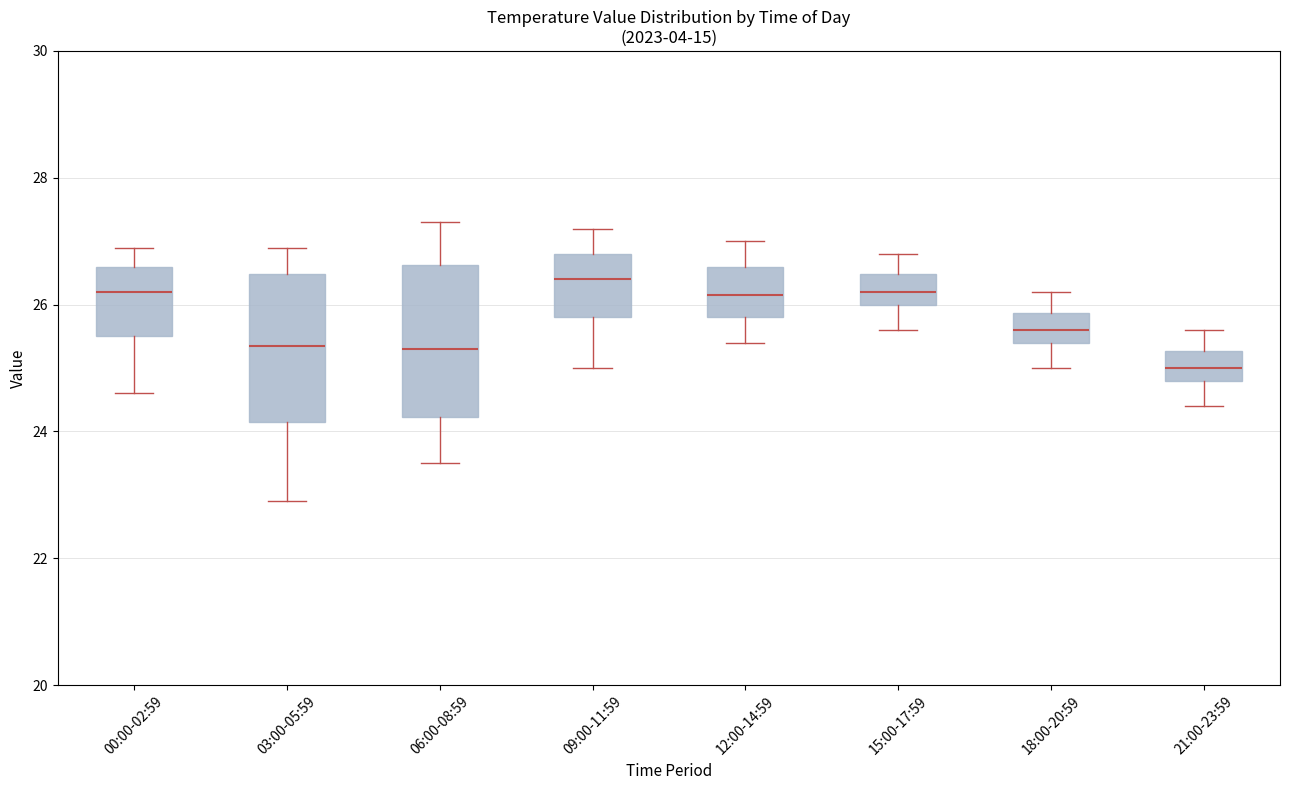

Where does the upper whisker of the box for 21:00-23:59 end on the y-axis? The values are not printed on the chart, so give them approximately, as read against the axis.

25.6